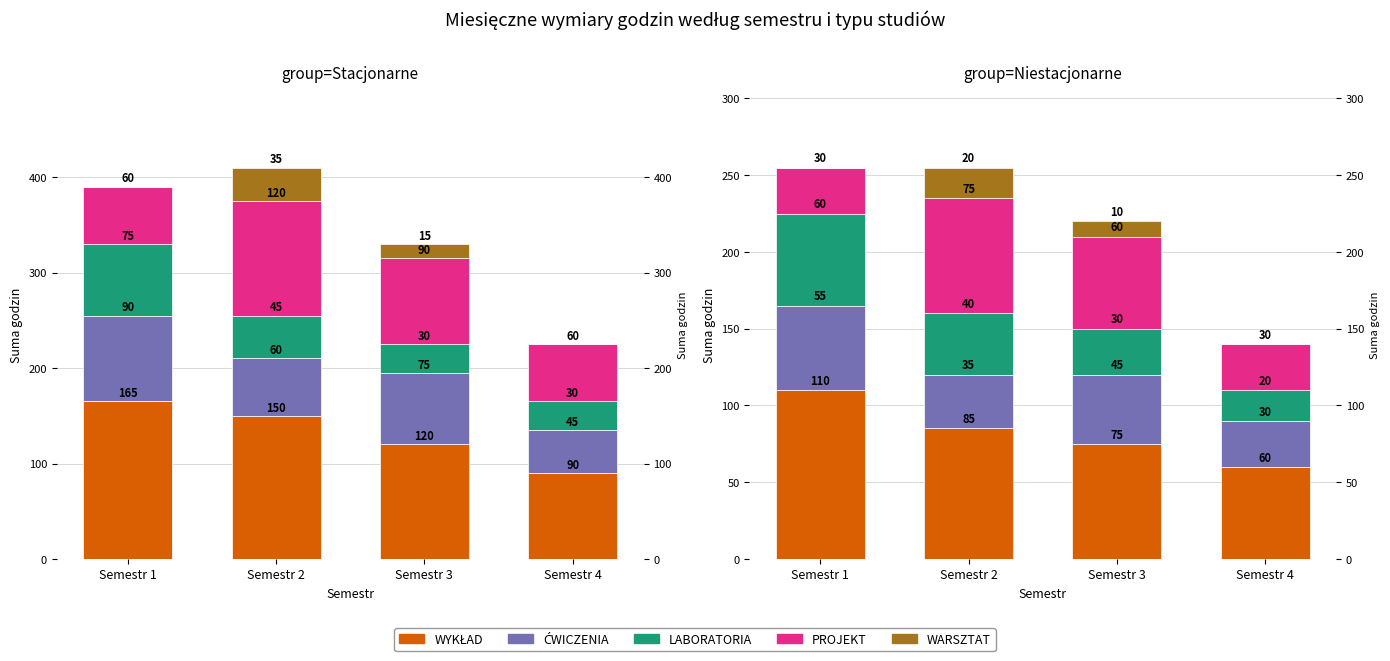

Which series has the largest total across all categories?

WYKŁAD